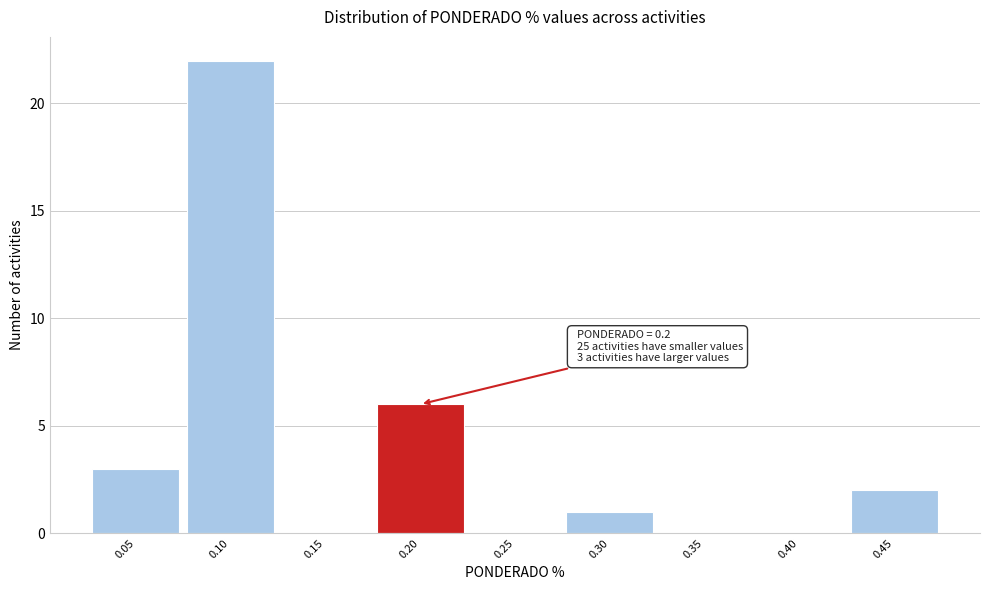

Reading right to left, list all the values displayed in this chart.

0.45=2	0.40=0	0.35=0	0.30=1	0.25=0	0.20=6	0.15=0	0.10=22	0.05=3